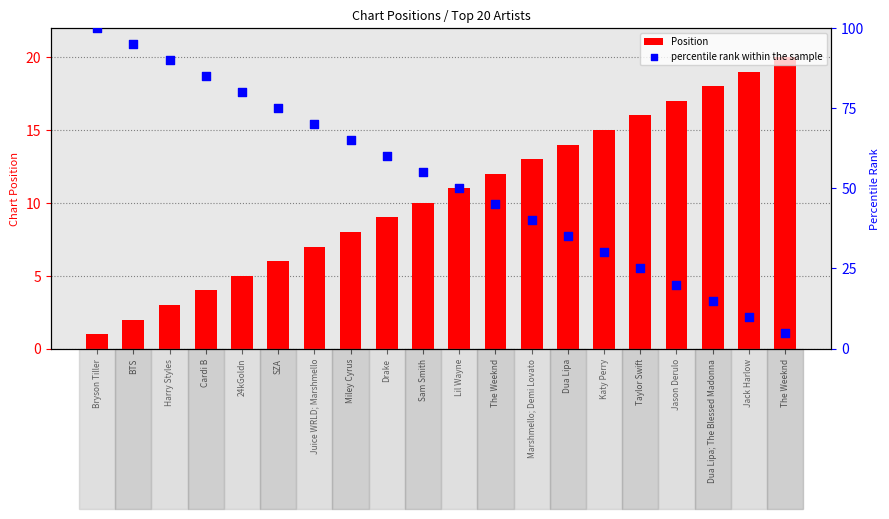

What are all the series names shown in the legend?

Position, percentile rank within the sample